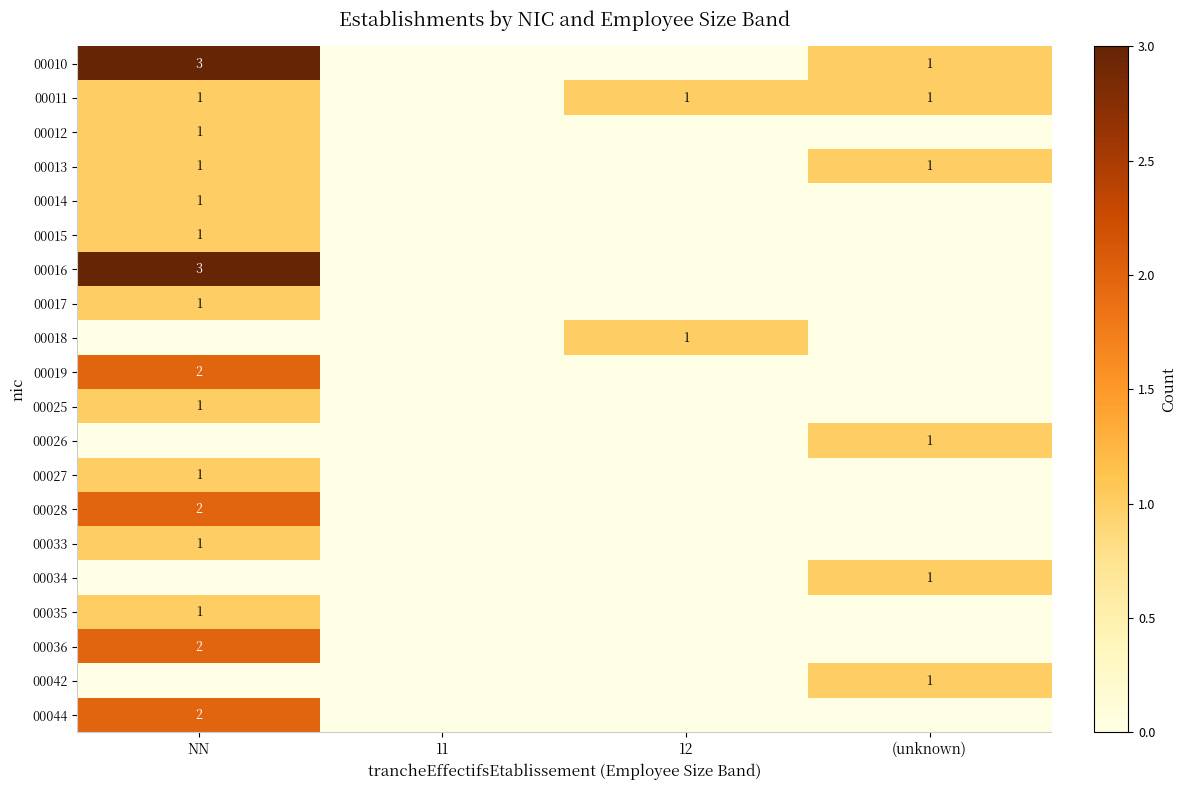

What is the sum of the 00011 values at 12 and NN?

2